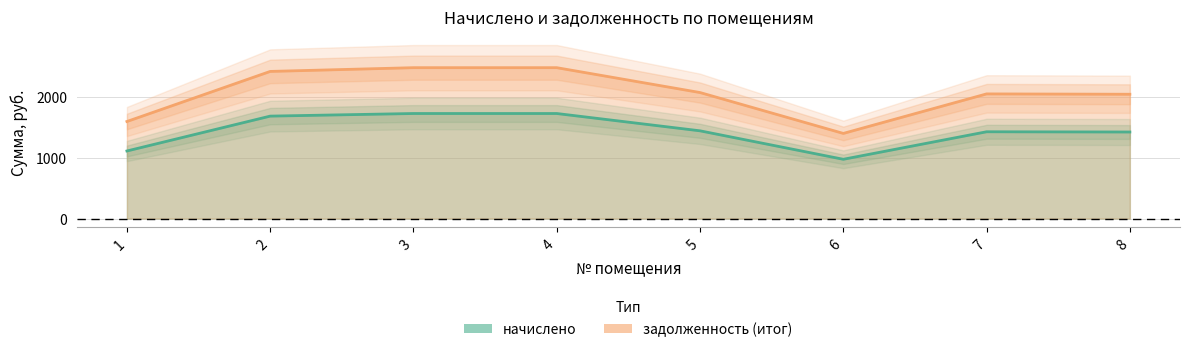

What is the sum of the задолженность (итог) values at 4 and 1?

4077.5